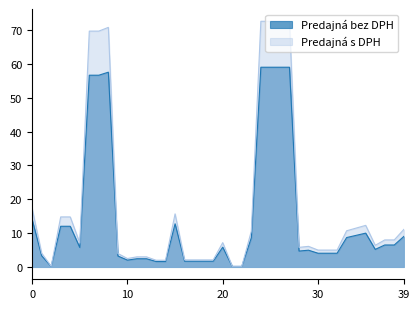

True or false: Predajná s DPH and Predajná bez DPH cross at least once.

False